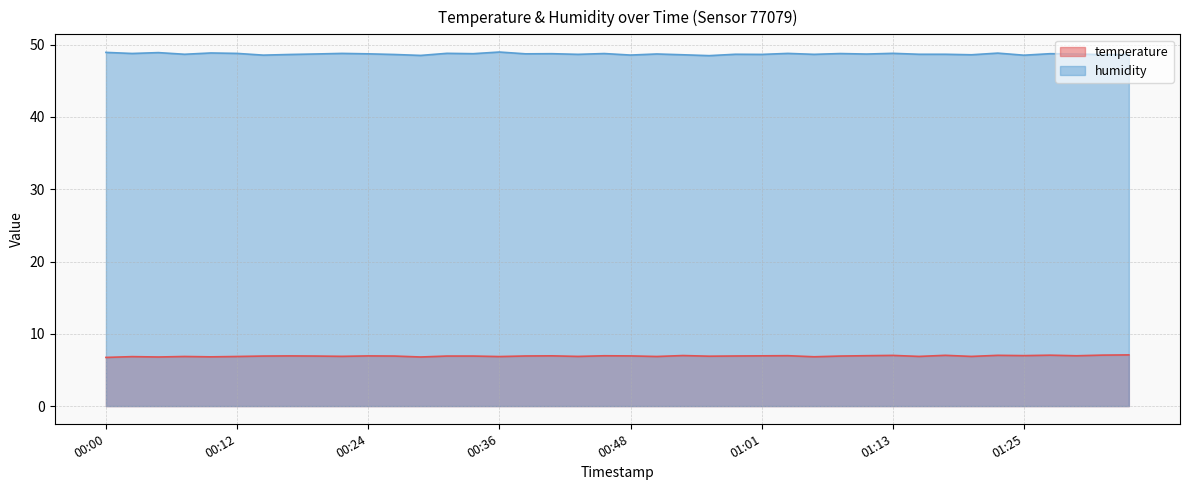

How many series are shown in this chart?

2